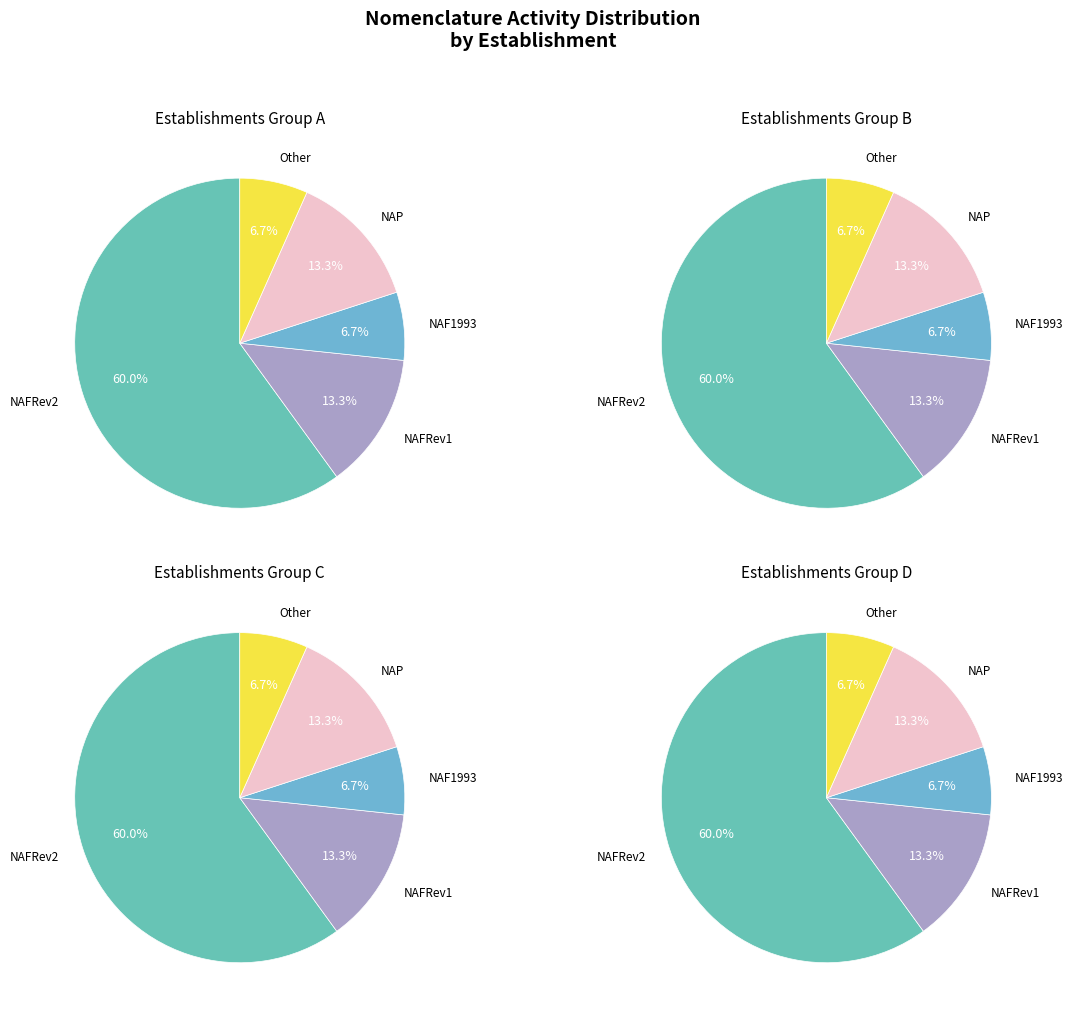

Approximately how many times larger is the value at Other compared to NAFRev1?

0.5